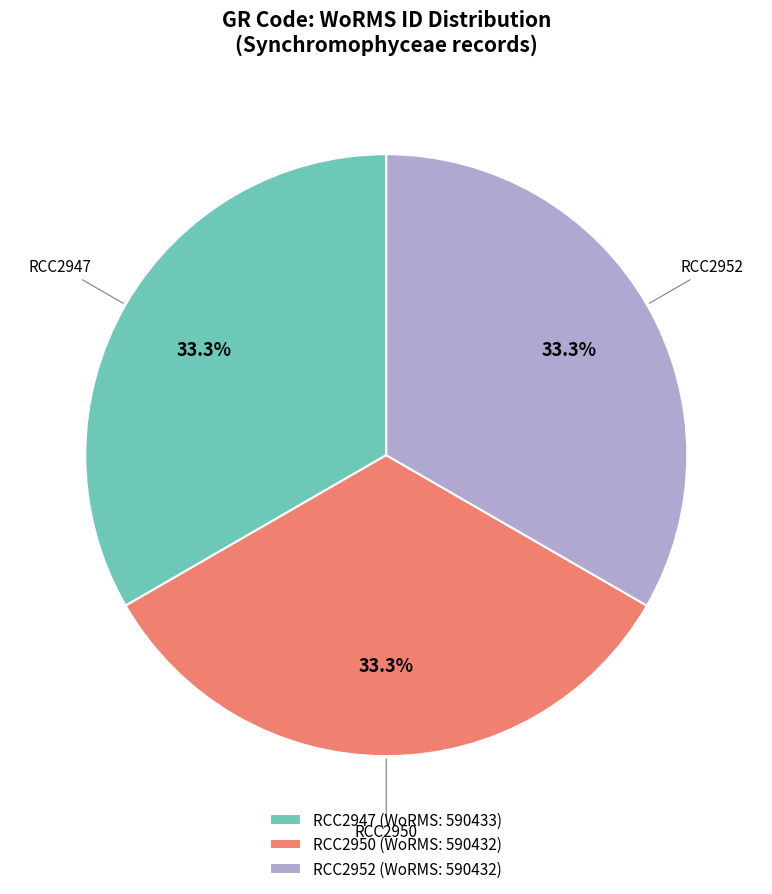

Is it true that RCC2952 is 47% of the pie?

False